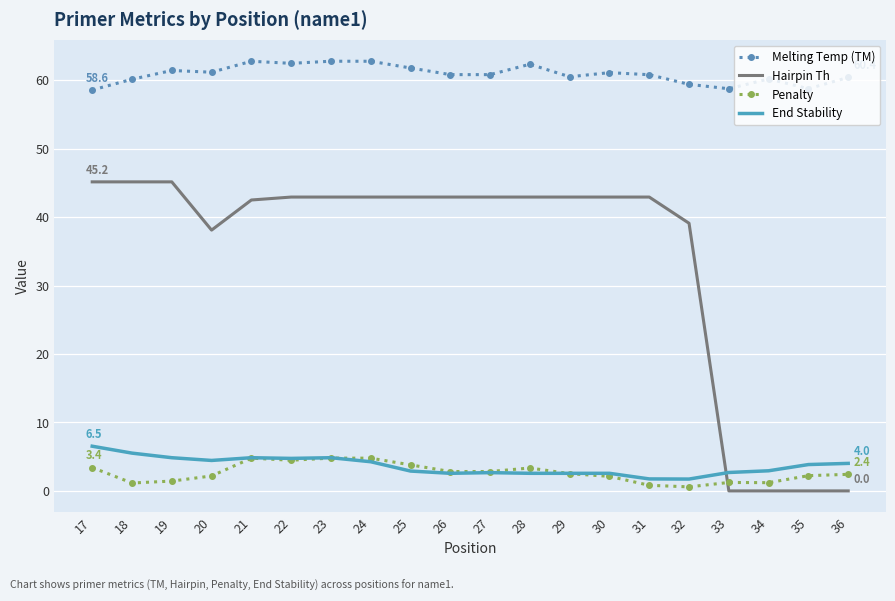

Read the End Stability value at 17.

6.5